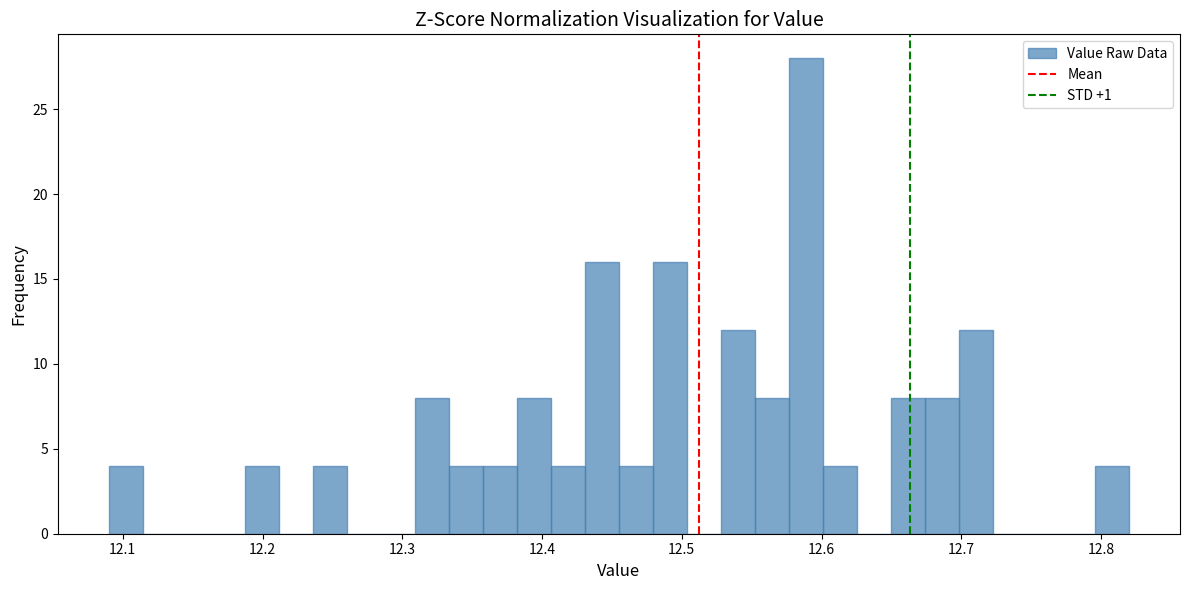

Around what value on the x-axis is the tallest bar? Give the approximate position of its centre, as read against the axis.

12.59